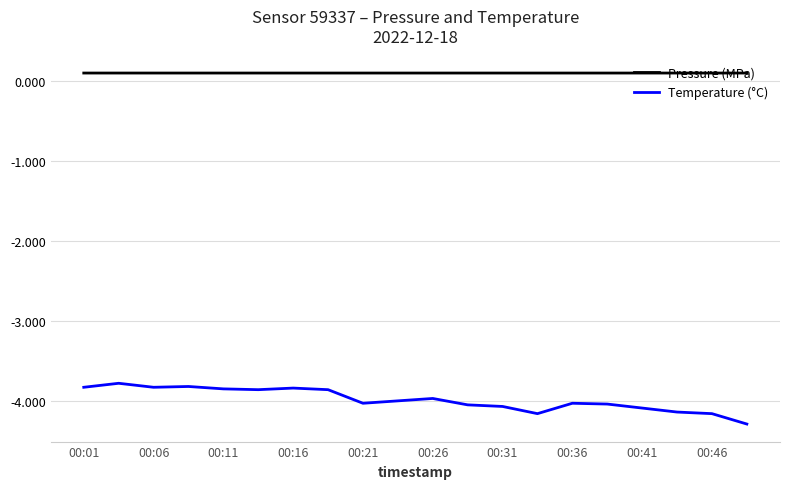

What is the difference between the maximum and minimum values in the Temperature (°C) series?

0.5